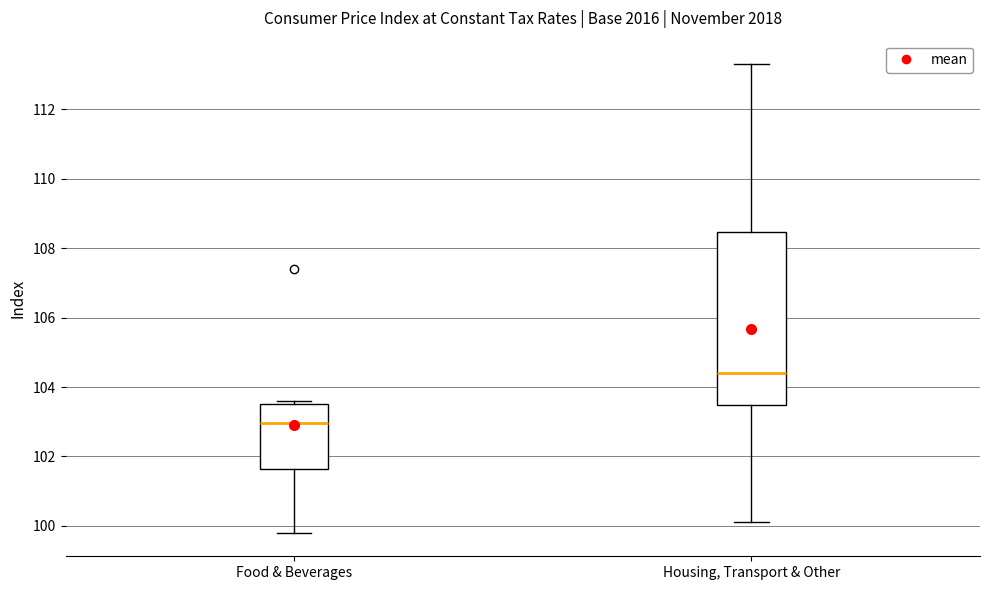

Which box is the tallest, from its lower edge to its upper edge?

Housing, Transport & Other